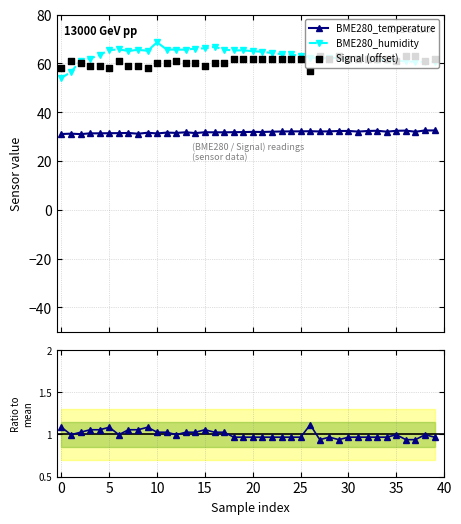

At how many categories does at least one series exceed 27?

40